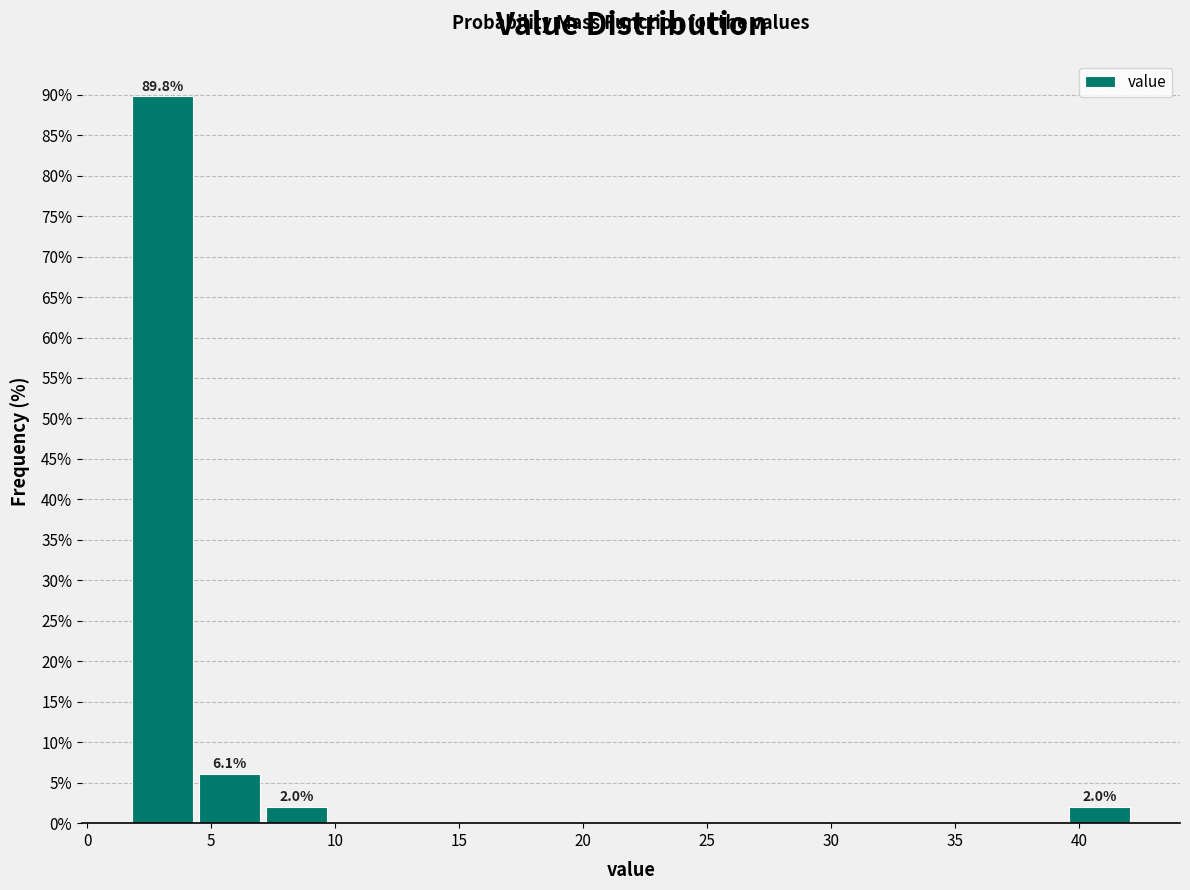

Over which range of the x-axis is the bar tallest?

1.5 to 4.5